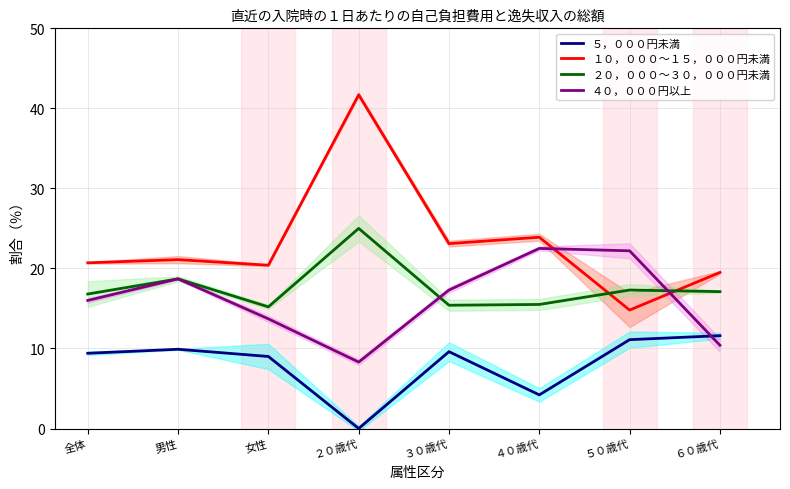

What is the minimum value for １０，０００～１５，０００円未満?

14.8